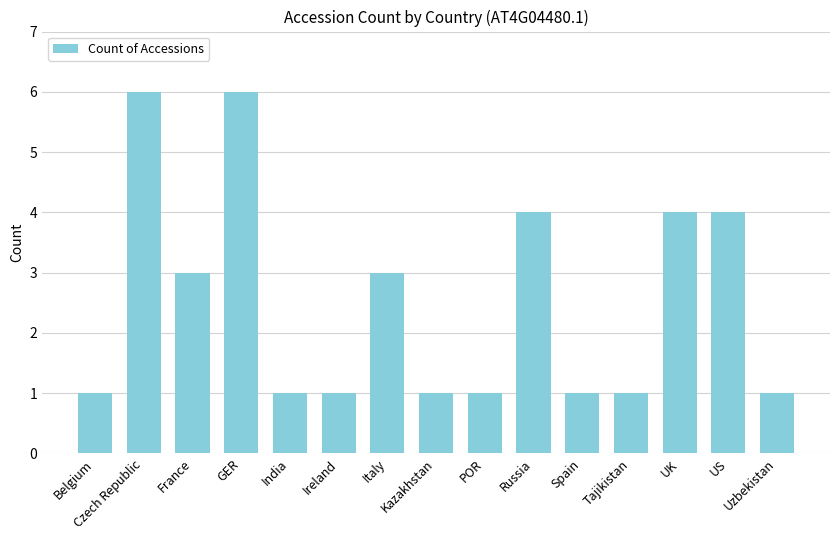

What is the sum of the values at POR and Belgium?

2